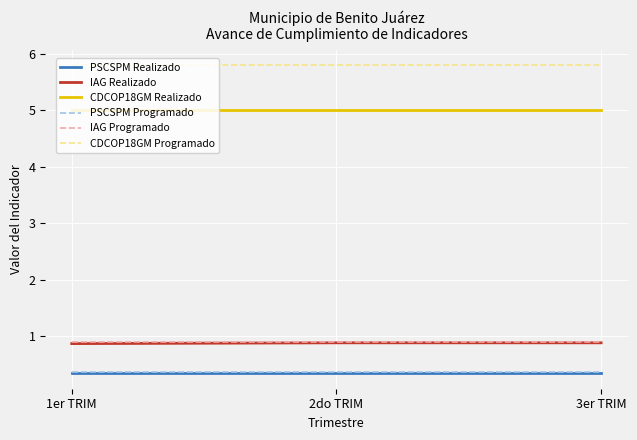

What position from the left is 3er TRIM?

3